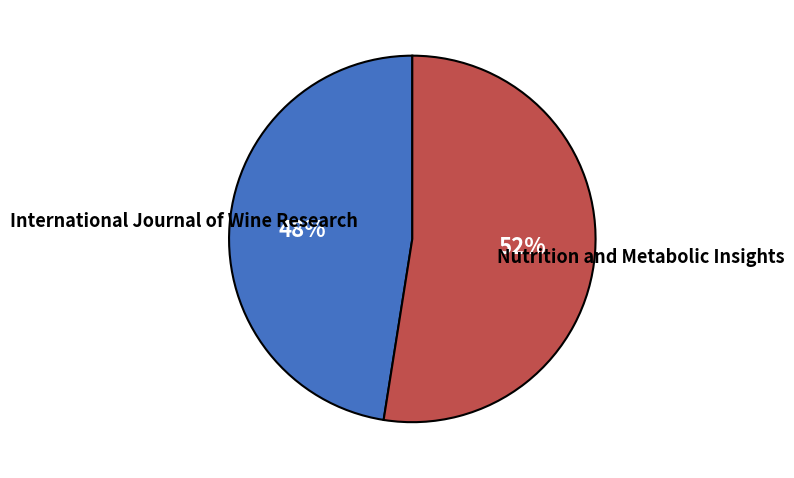

Is there a majority slice in this chart?

Yes